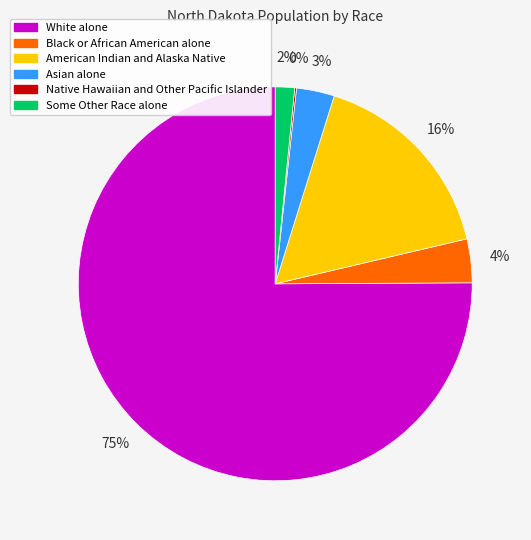

To the nearest percent, what is the average slice percentage?

17%